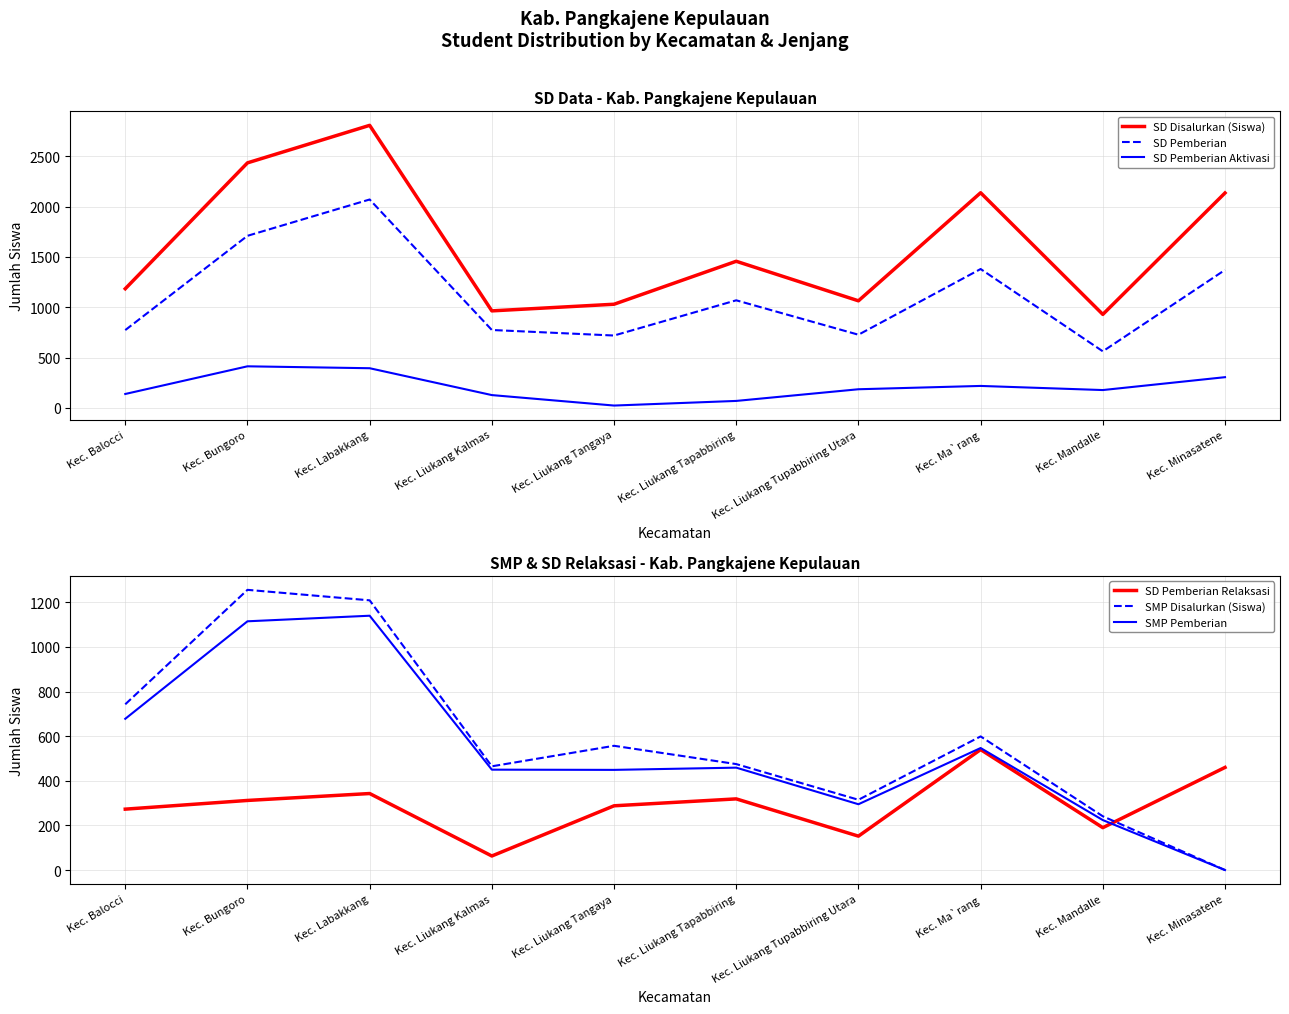

Where is SMP Disalurkan (Siswa) nearest to the value 628?

Kec. Ma`rang